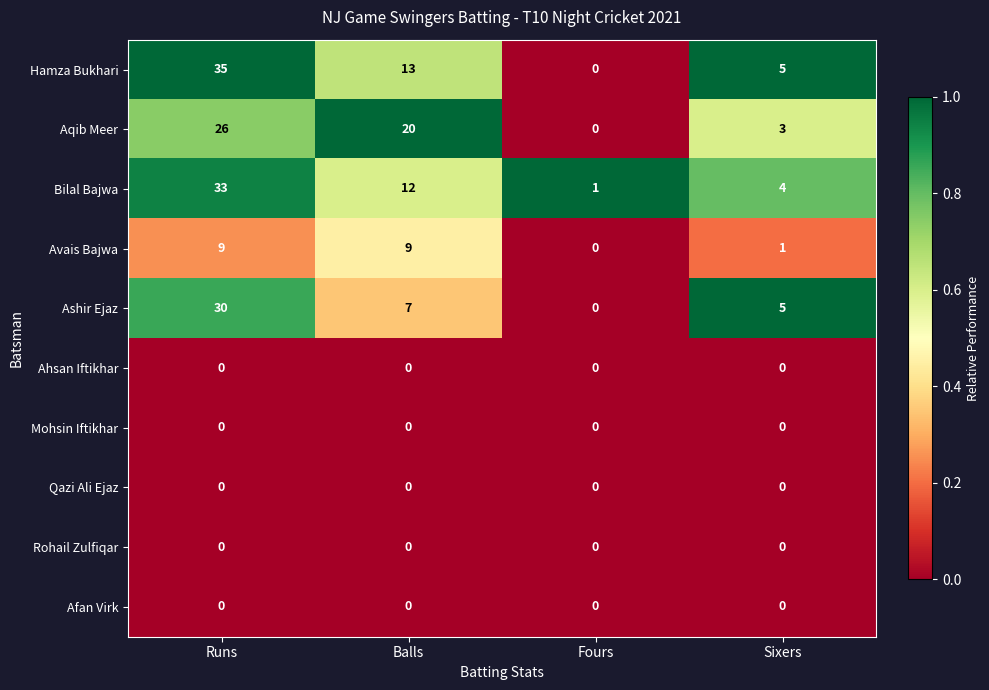

The Bilal Bajwa series shows 4 at Sixers. True or false?

True